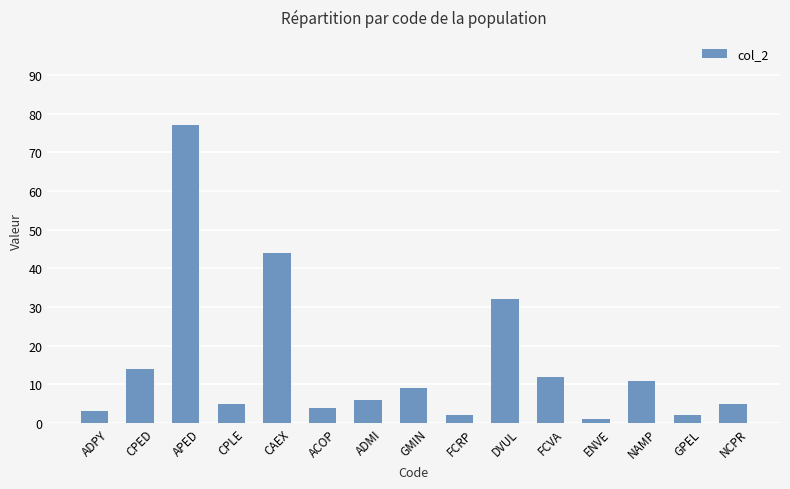

Where does the data first go above 6?

CPED